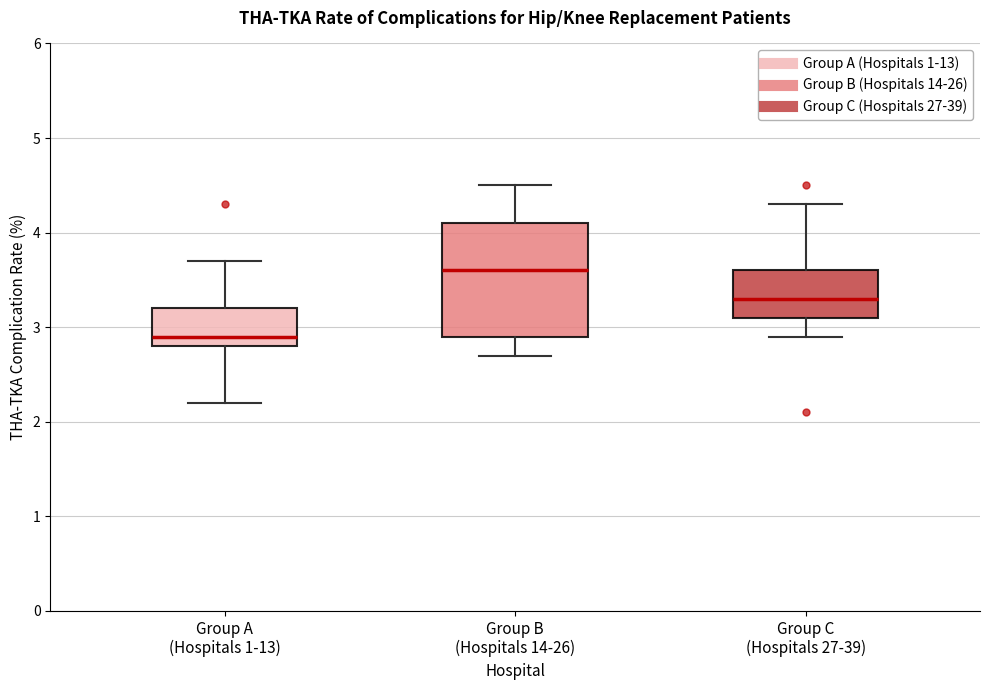

Which box's median line is the lowest?

Group A (Hospitals 1-13)